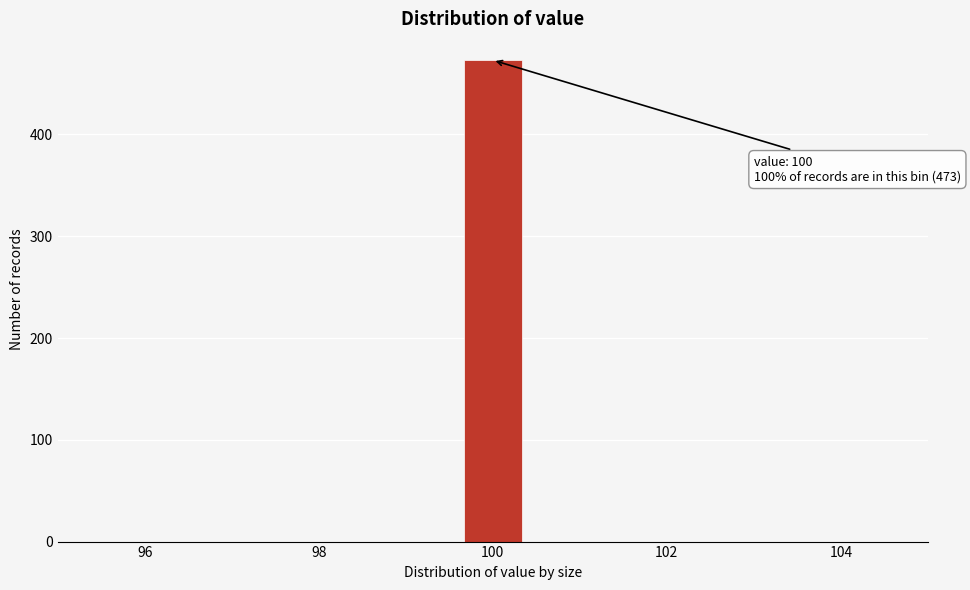

Read against the x-axis, roughly where is the centre of the tallest bar?

100.0